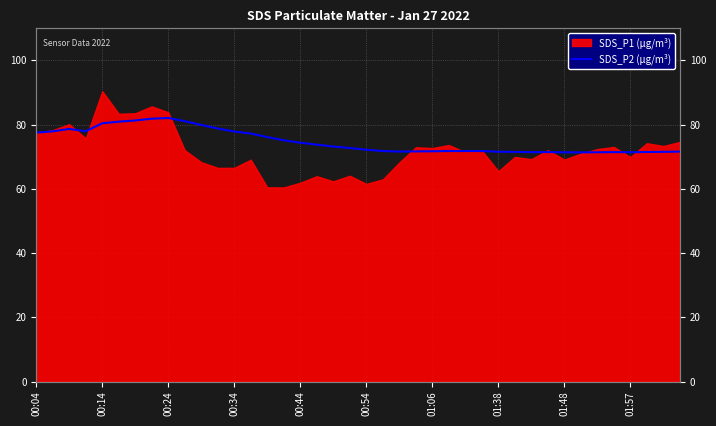

Is it true that the value at 00:54 is 21.5?

False